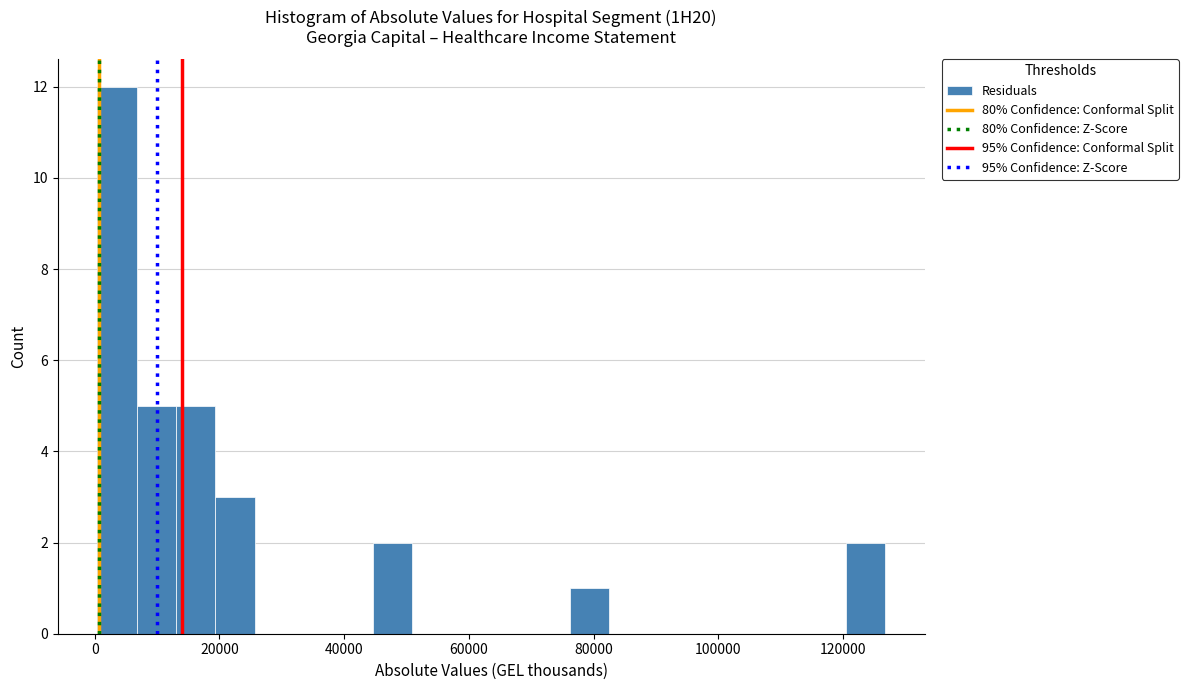

Around what value on the x-axis is the tallest bar? Give the approximate position of its centre, as read against the axis.

4000